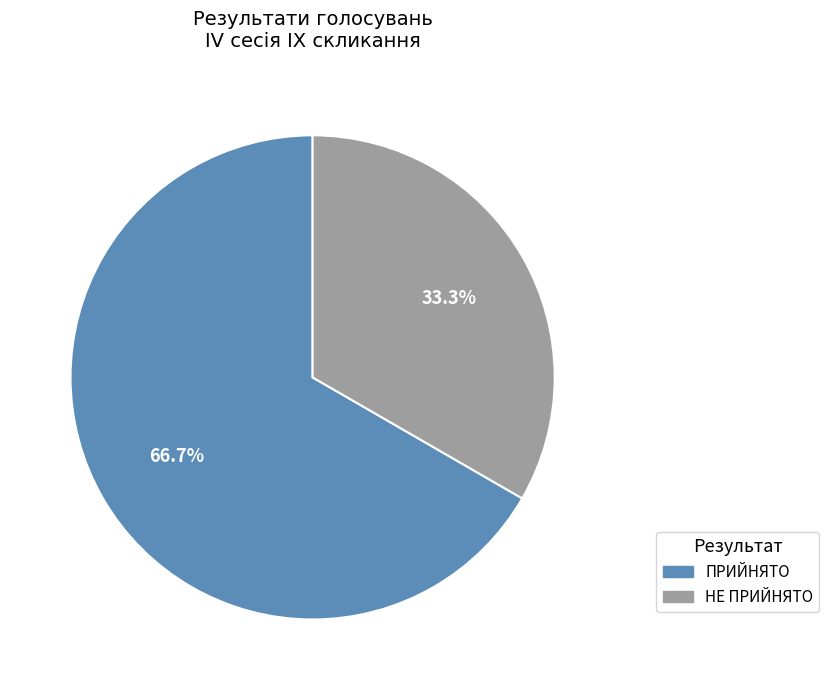

How many slices are in this pie chart?

2